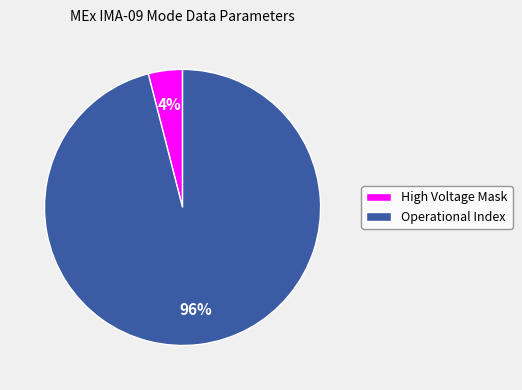

Which category has the biggest portion of the pie?

Operational Index